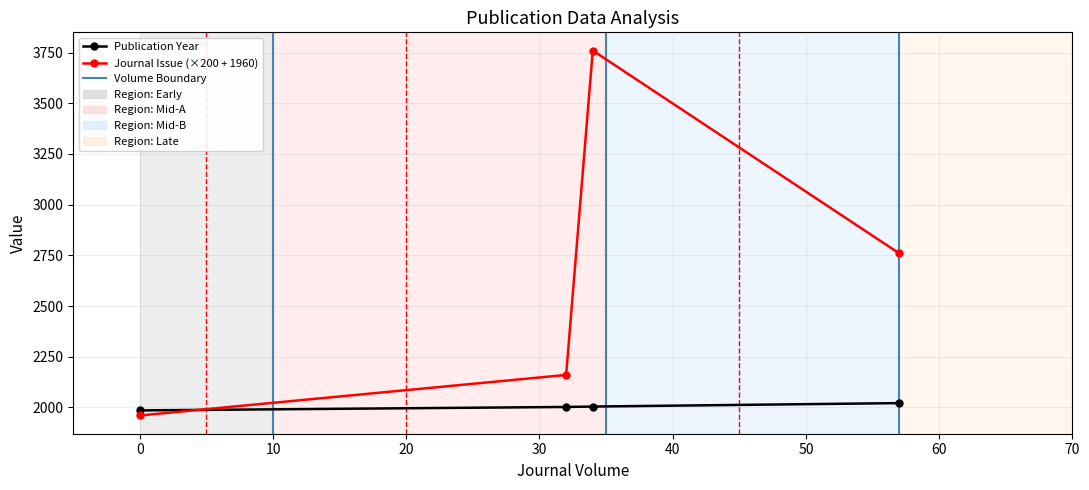

What is the value of the Publication Year point at the 3rd from the left?

2004